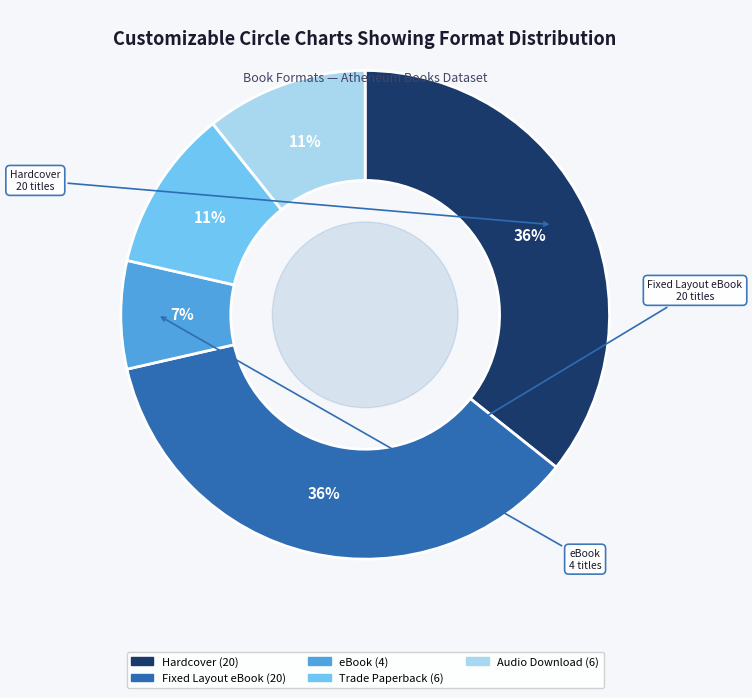

To the nearest percent, what is the difference between the largest and smallest slice percentages?

29%